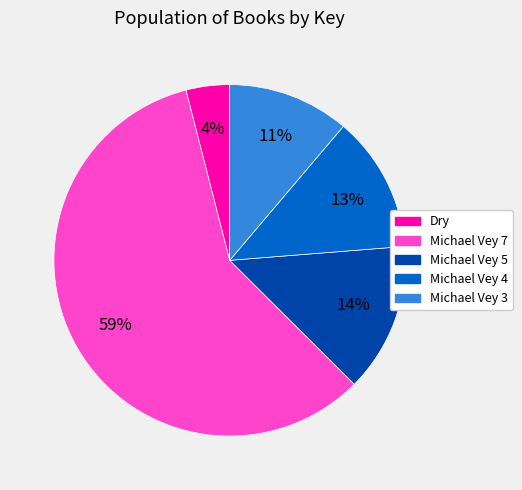

Which category accounts for the majority?

Michael Vey 7